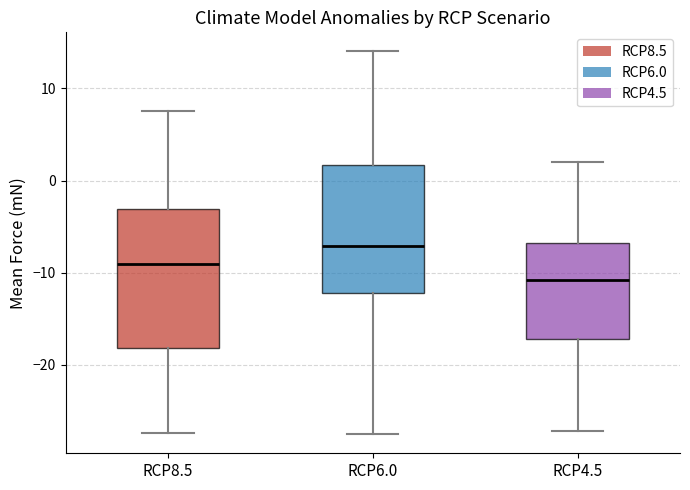

Reading left to right, transcribe this box plot: for each box, give where its median line is, the range the box spans, and where its two whiskers end, as read against the y-axis. The values are not printed on the chart, so give them approximately, as read against the axis.

RCP8.5: median -9, box -18 to -3, whiskers -27 to 8
RCP6.0: median -7, box -12 to 2, whiskers -27 to 14
RCP4.5: median -11, box -17 to -7, whiskers -27 to 2